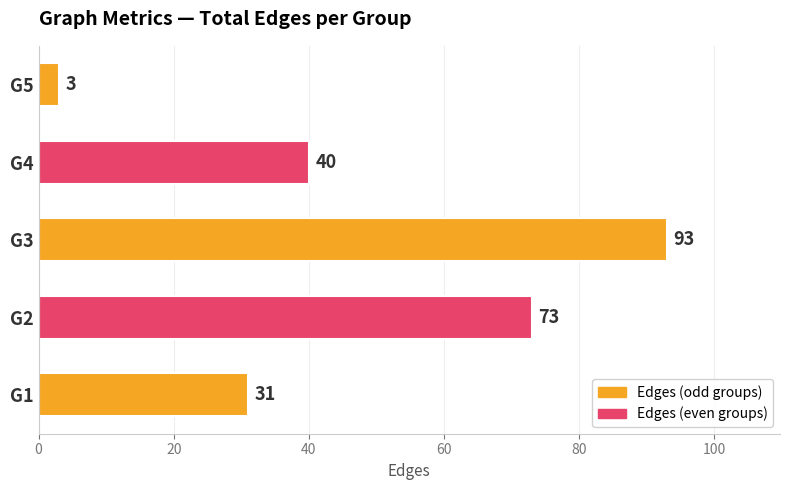

List the labels in order of value, largest first.

G3, G2, G4, G1, G5